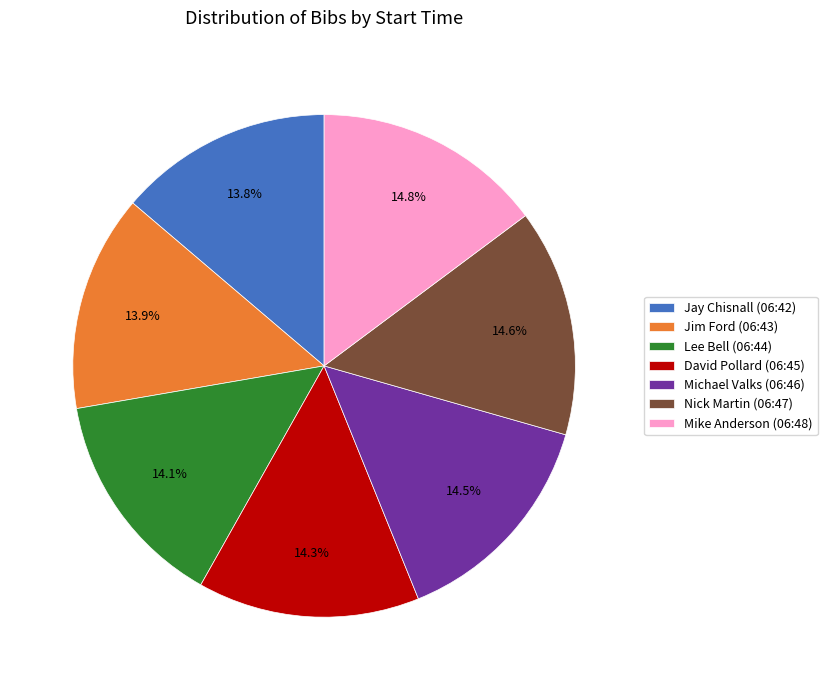

Is there any slice that represents more than half of the pie?

No